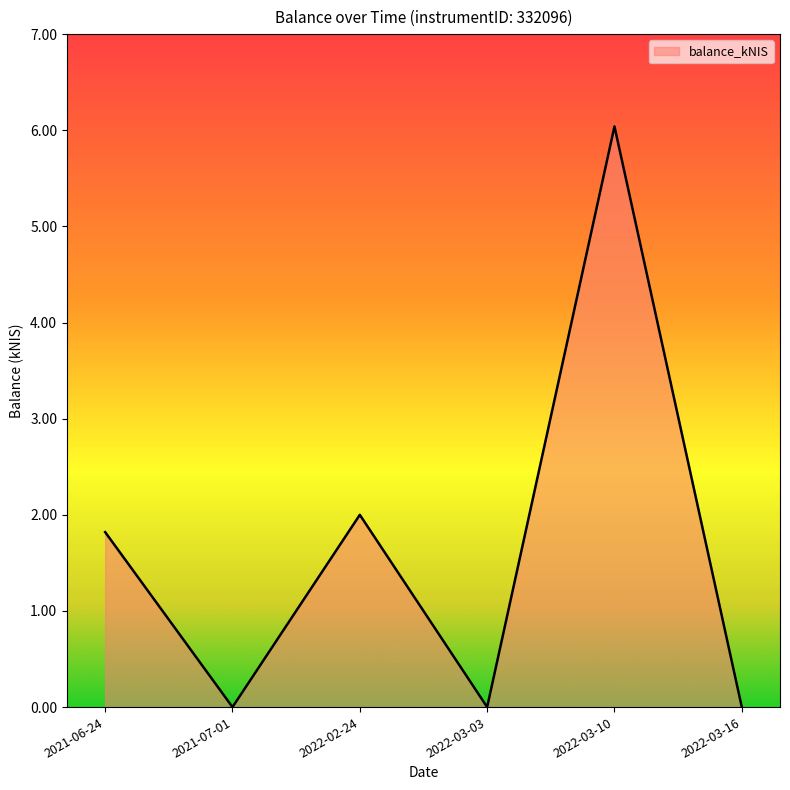

What is the average value?

1.6